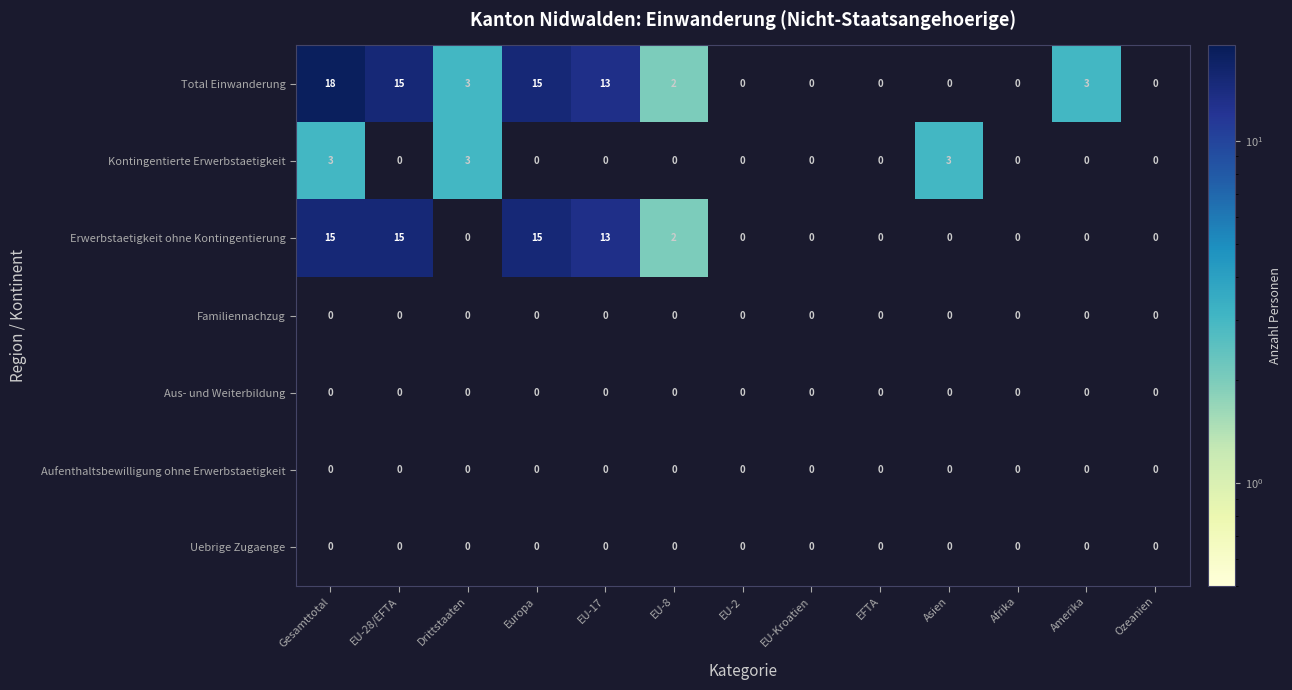

At which category does the chart reach its peak across all series?

Gesamttotal